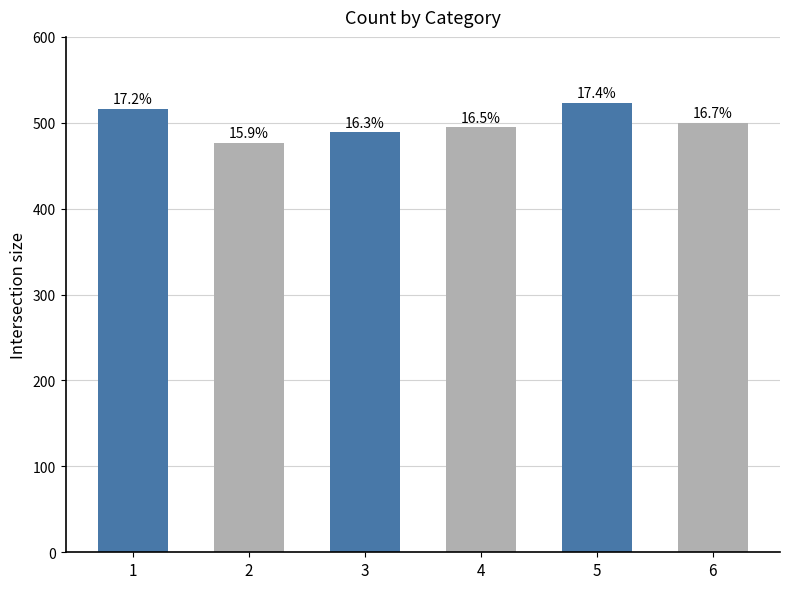

How many values are between 489 and 516?

4